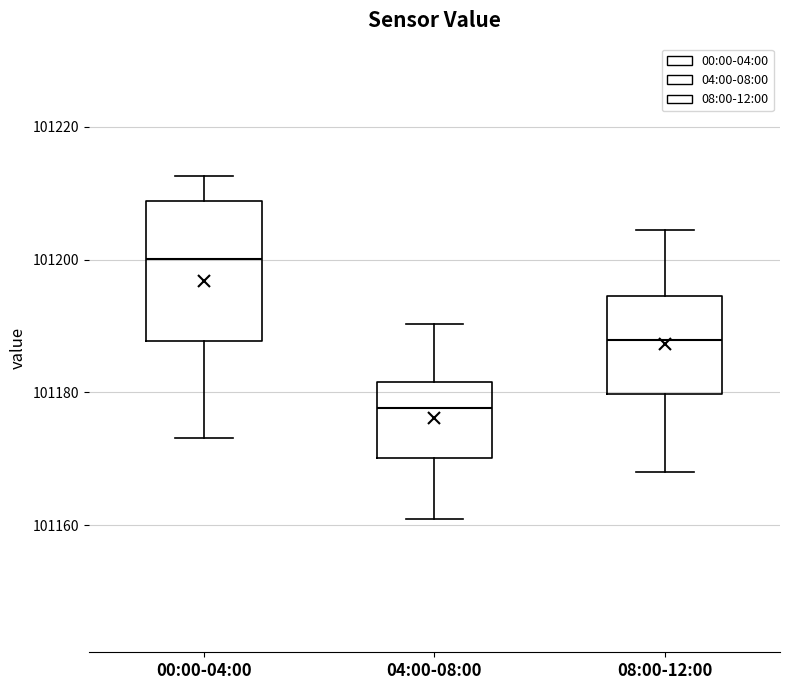

Which box's median line is the lowest?

04:00-08:00